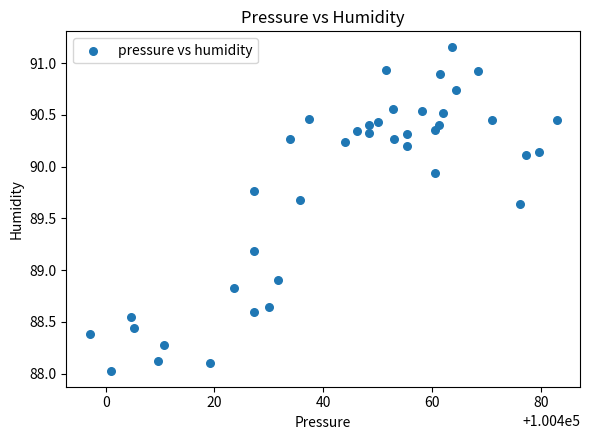

What is the range of X values (max minus min)?

85.9